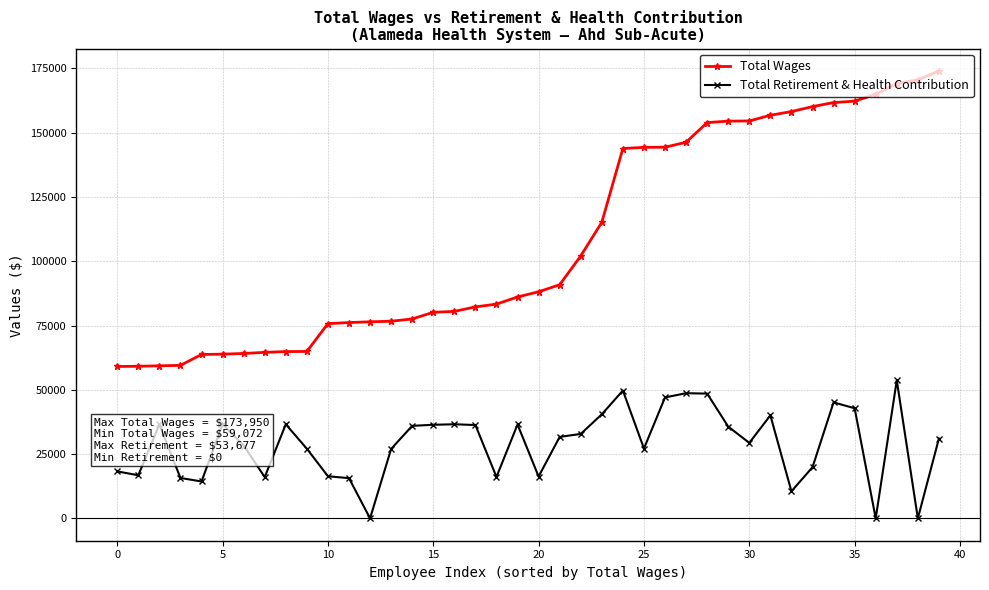

Which series has the widest spread of values?

Total Wages